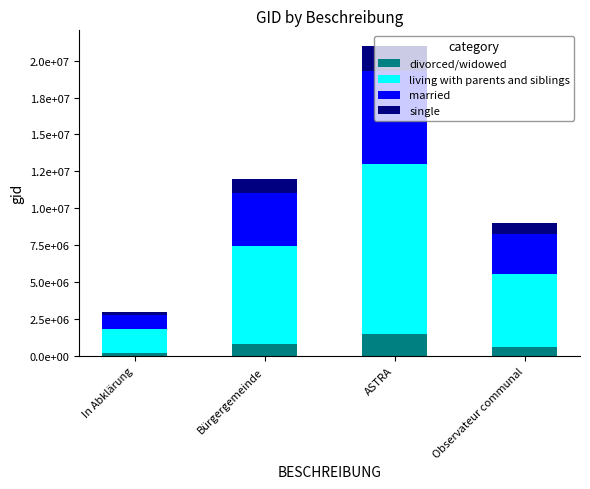

Does the chart contain stacked bars?

Yes